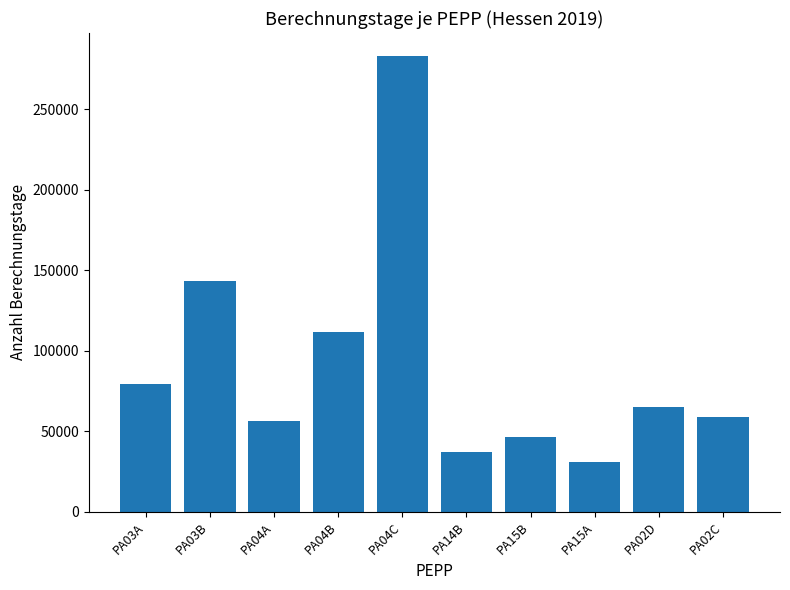

Rank the categories by value from lowest to highest.

PA15A, PA14B, PA15B, PA04A, PA02C, PA02D, PA03A, PA04B, PA03B, PA04C